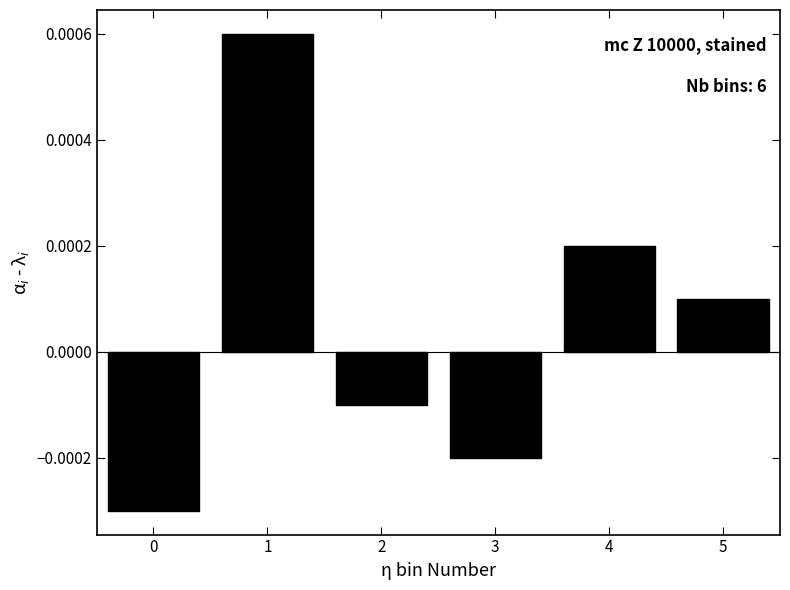

Count the values in the range 0 to 1.

3